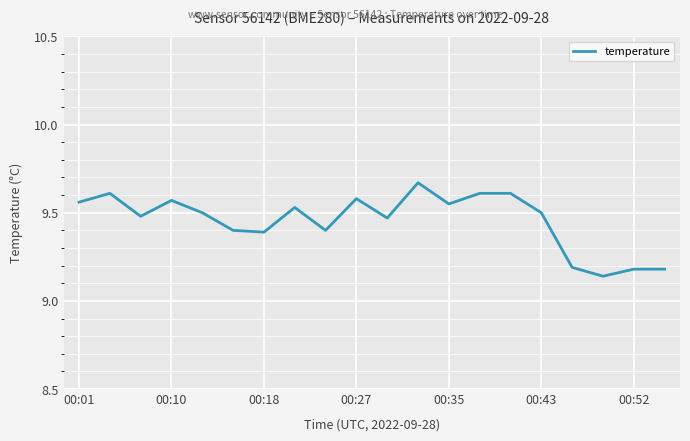

What is the difference between the maximum and minimum values?

0.5